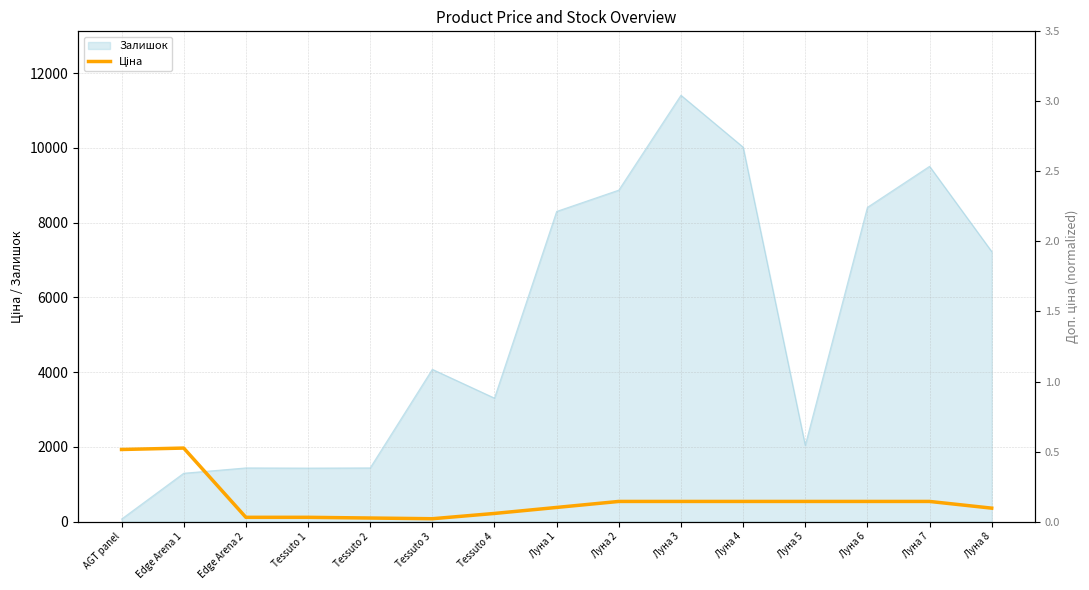

Where is the first local minimum?

Tessuto 3